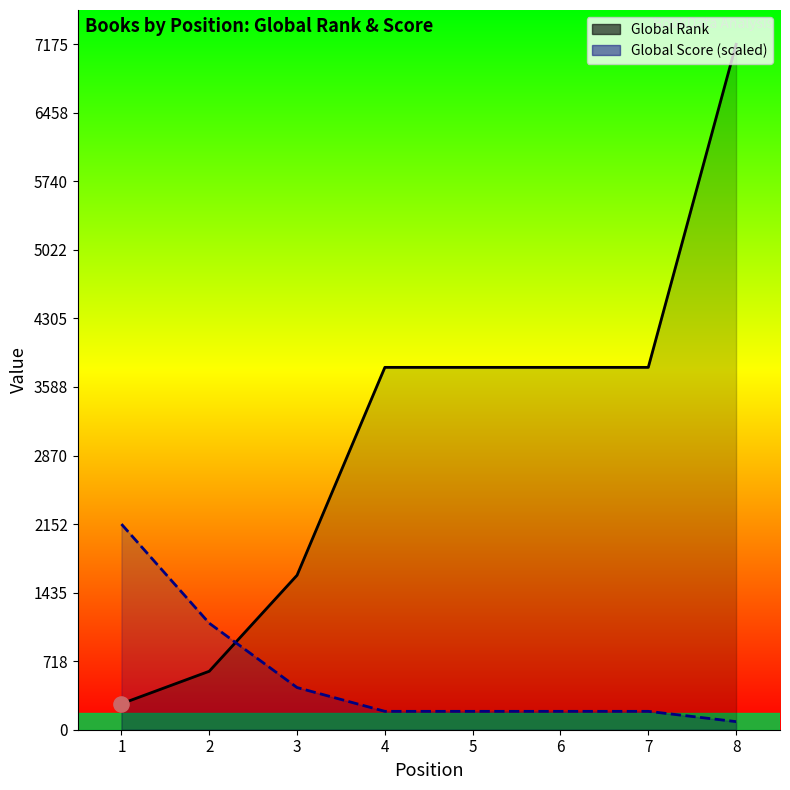

At which category is the sum across all series the highest?

8